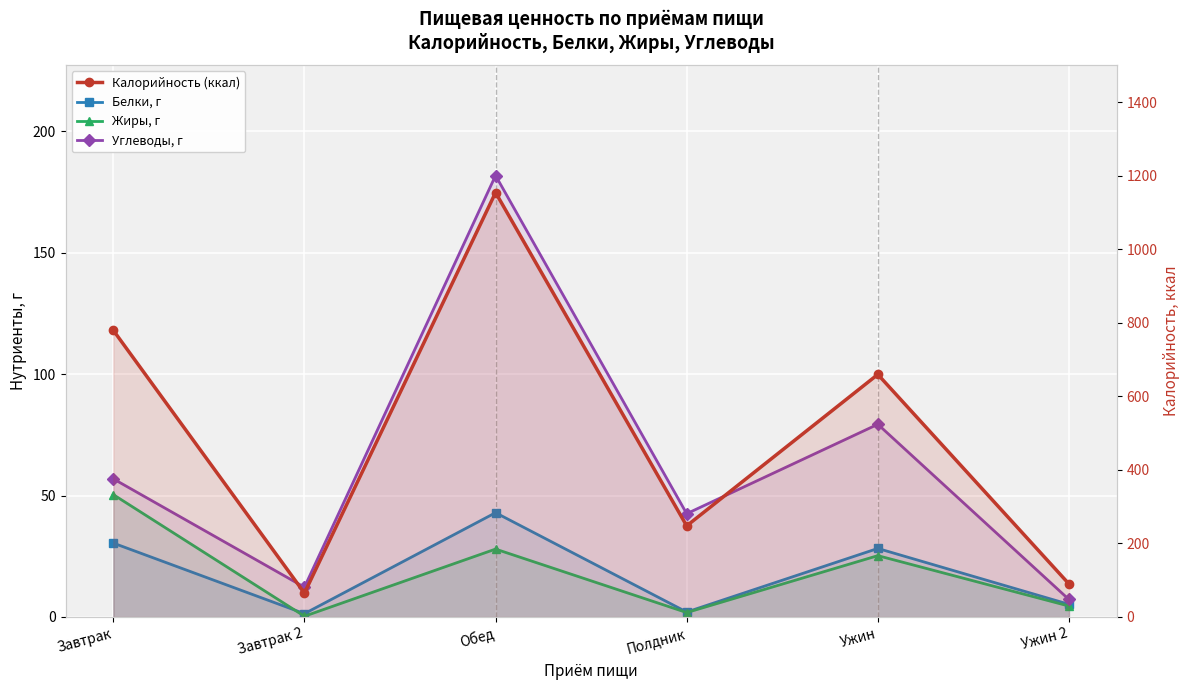

Between Ужин 2 and Завтрак, which is larger?

Завтрак